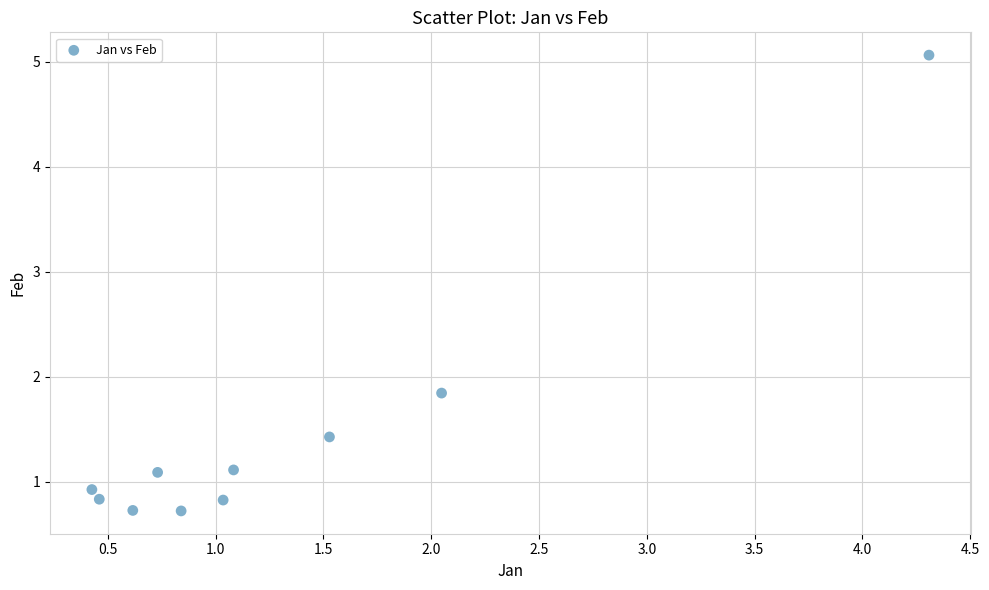

What is the range of Y values (max minus min)?

4.3